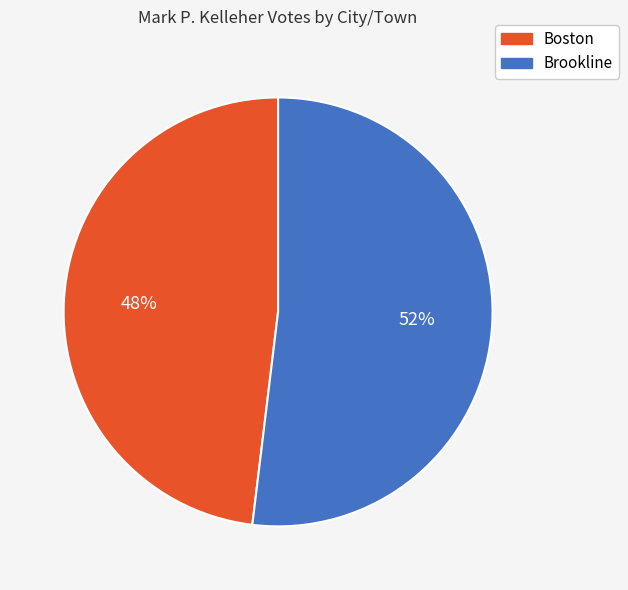

To the nearest percent, what portion does Brookline represent?

52%